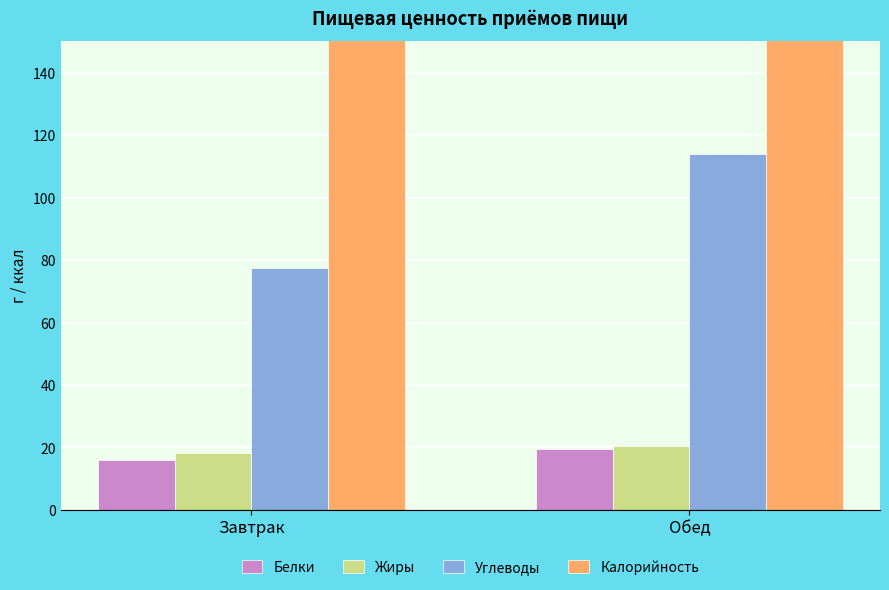

Count the Белки values in the range 15 to 19.

1